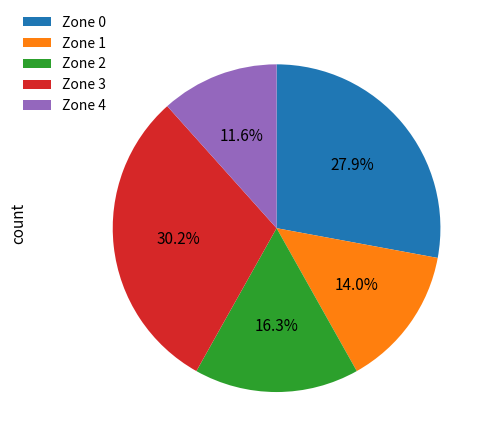

What portion of the pie excludes Zone 3?

69.8%